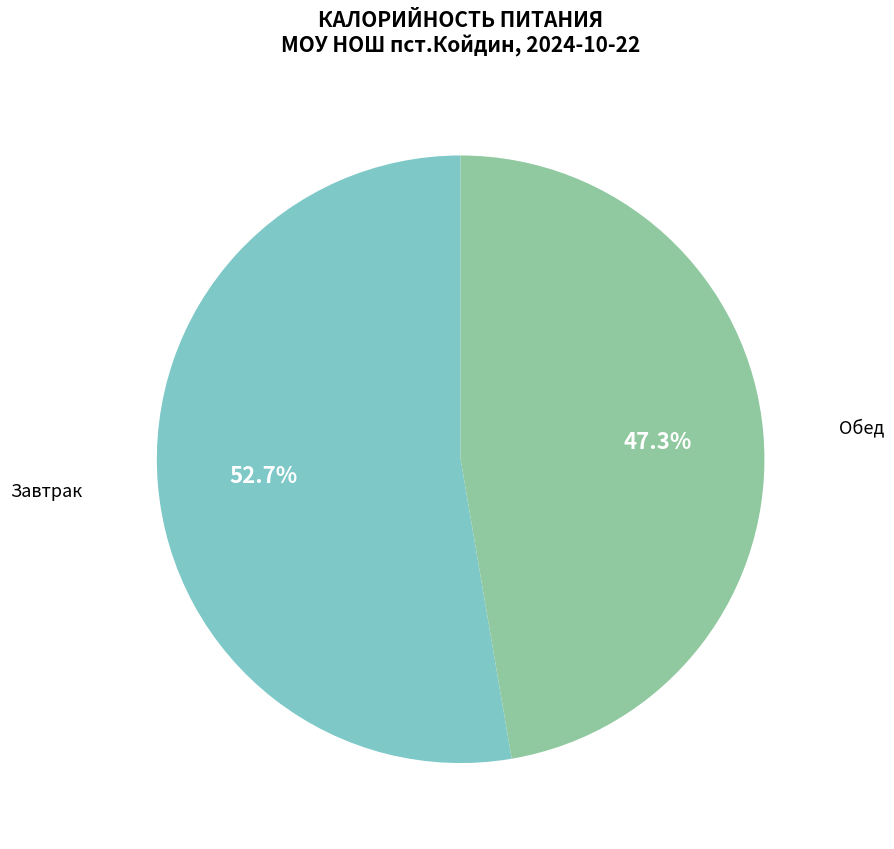

Is there a majority slice in this chart?

Yes